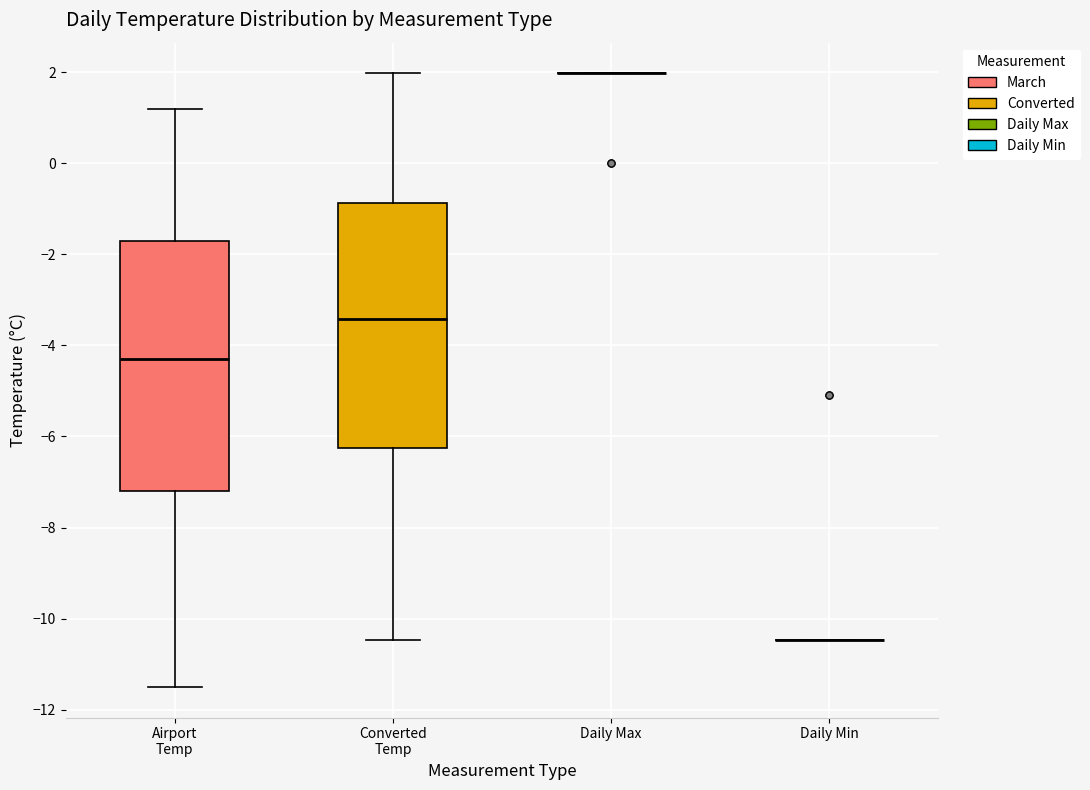

Reading left to right, transcribe this box plot: for each box, give where its median line is, the range the box spans, and where its two whiskers end, as read against the y-axis. The values are not printed on the chart, so give them approximately, as read against the axis.

Airport Temp: median -4.2, box -7.2 to -1.6, whiskers -11.4 to 1.2
Converted Temp: median -3.4, box -6.2 to -0.8, whiskers -10.4 to 2.0
Daily Max: box collapsed to a line at 2.0, whiskers 2.0 to 2.0
Daily Min: box collapsed to a line at -10.4, whiskers -10.4 to -10.4